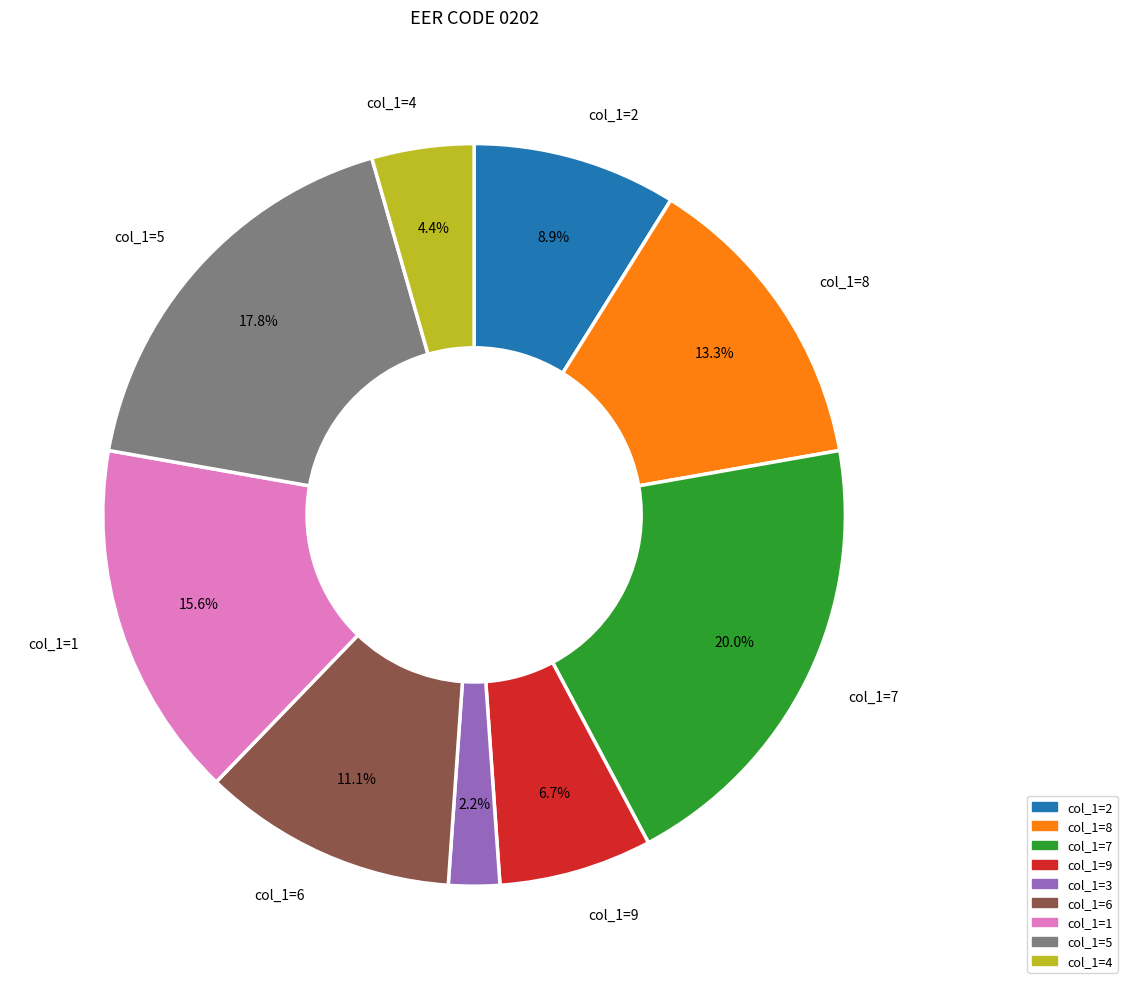

Is there any slice that represents more than half of the pie?

No